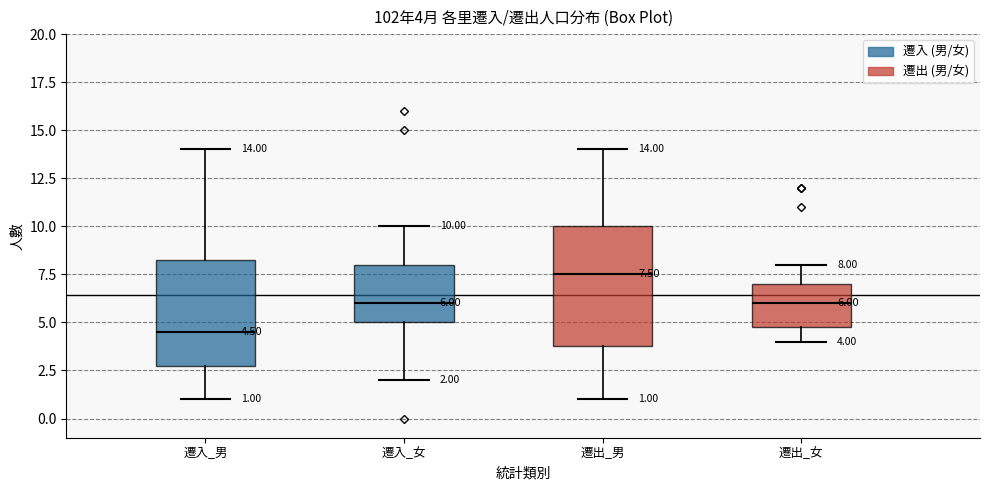

Comparing the boxes themselves (not the whiskers), which one is the tallest?

遷出_男